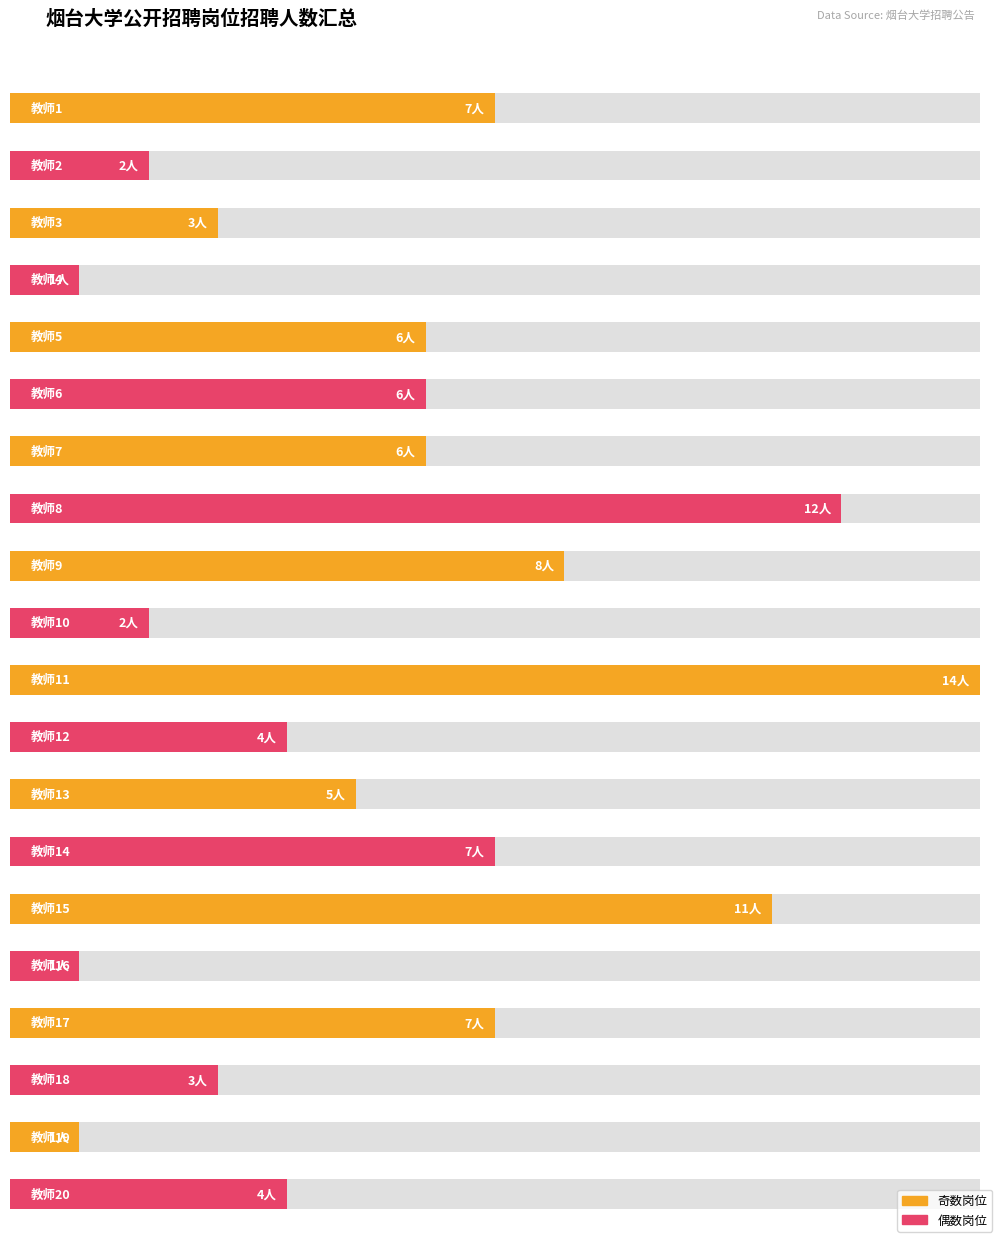

List the labels in order of value, largest first.

教师11, 教师8, 教师15, 教师9, 教师1, 教师14, 教师17, 教师5, 教师6, 教师7, 教师13, 教师12, 教师20, 教师3, 教师18, 教师2, 教师10, 教师4, 教师16, 教师19